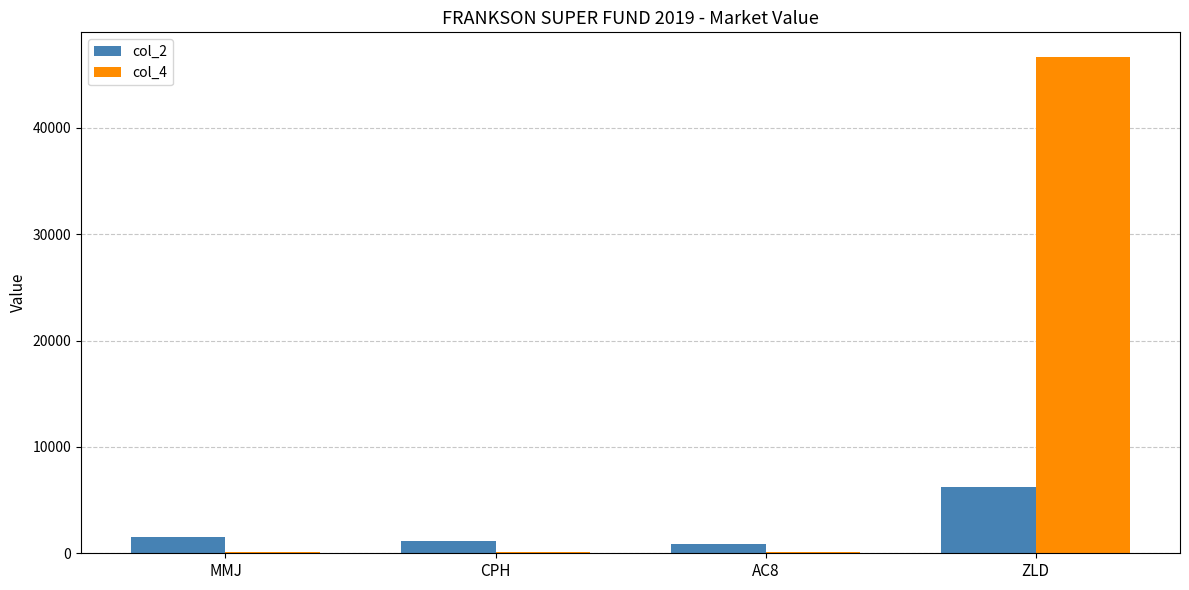

What is the maximum value for col_2?

6200.0